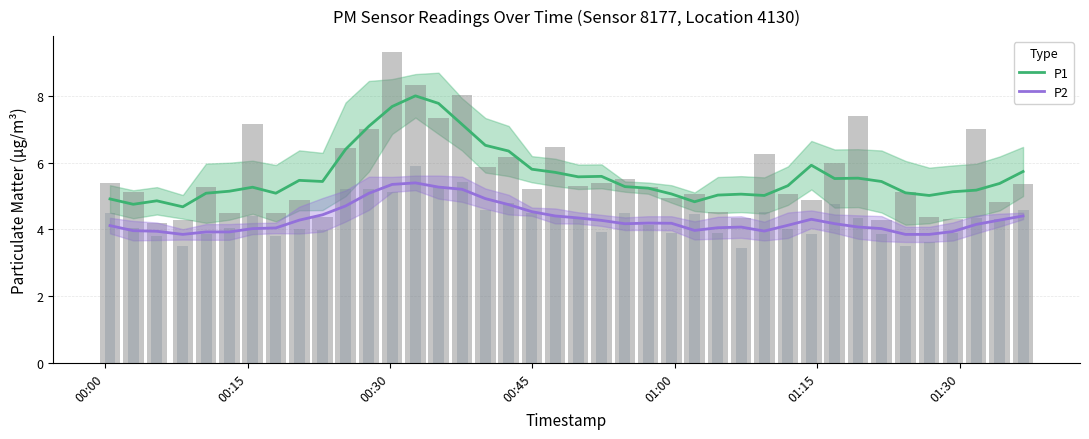

Which series has the widest spread of values?

P1